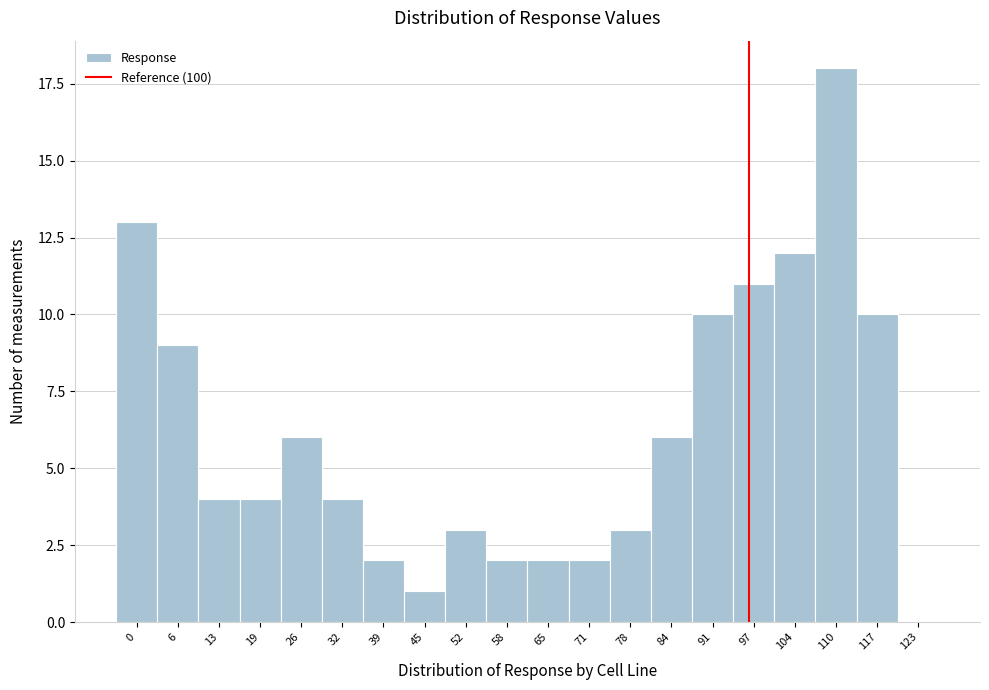

Reading right to left, what are all the values shown in this chart?

123=0	117=10	110=18	104=12	97=11	91=10	84=6	78=3	71=2	65=2	58=2	52=3	45=1	39=2	32=4	26=6	19=4	13=4	6=9	0=13